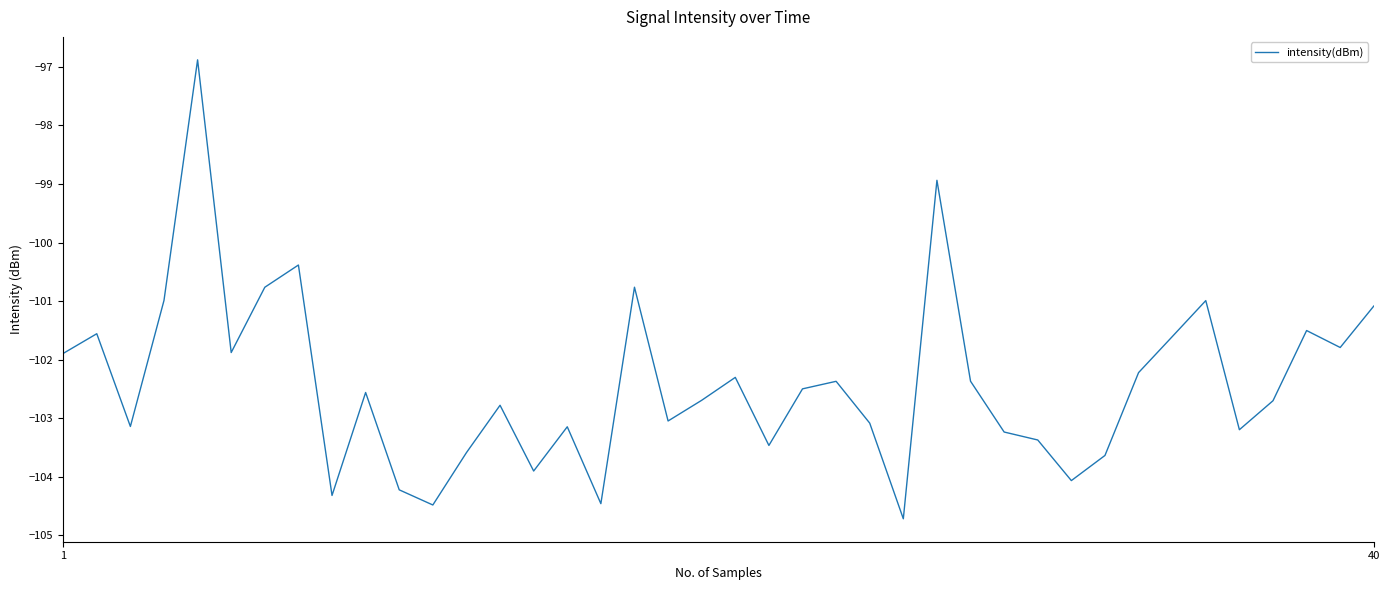

What is the maximum value shown in the chart?

-96.9